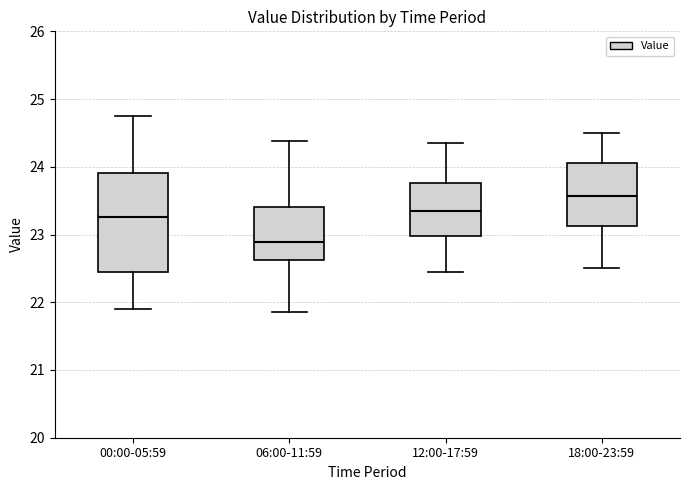

Where does the upper whisker of the box for 06:00-11:59 end on the y-axis? The values are not printed on the chart, so give them approximately, as read against the axis.

24.4